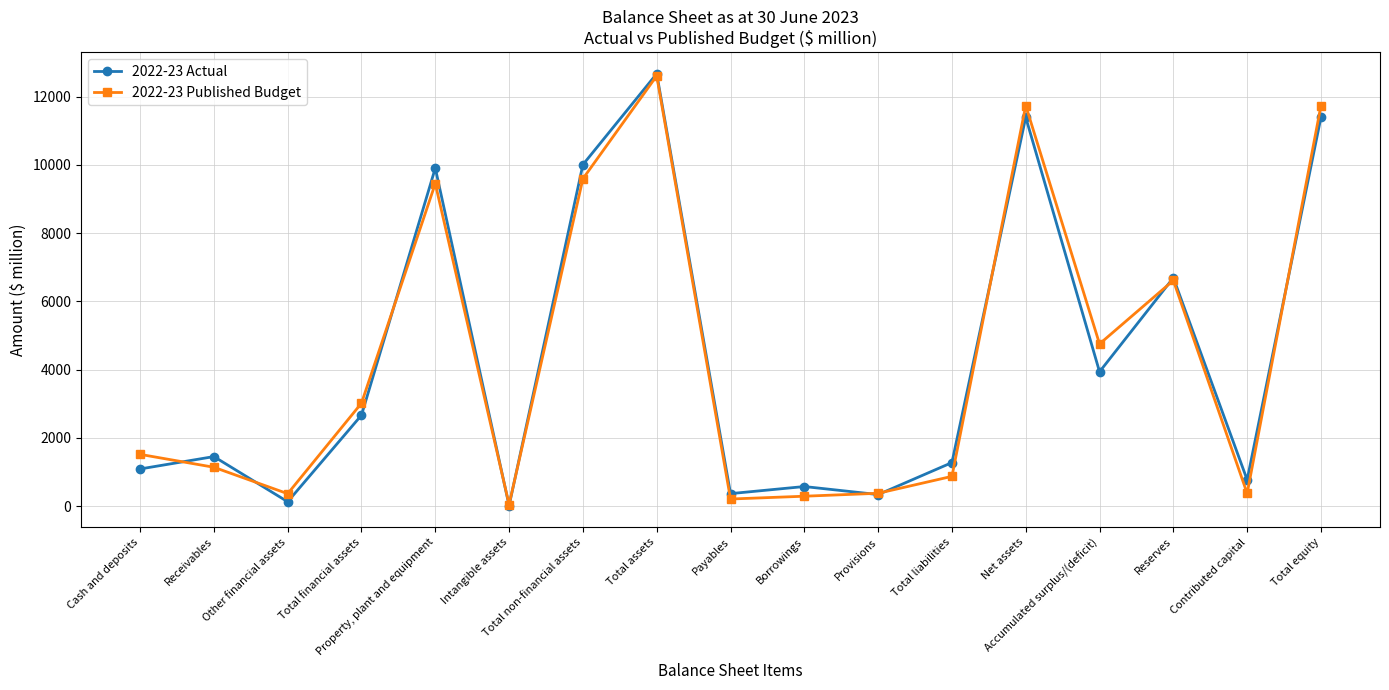

Is the value of 2022-23 Actual at Receivables greater than the value of 2022-23 Published Budget at Other financial assets?

Yes